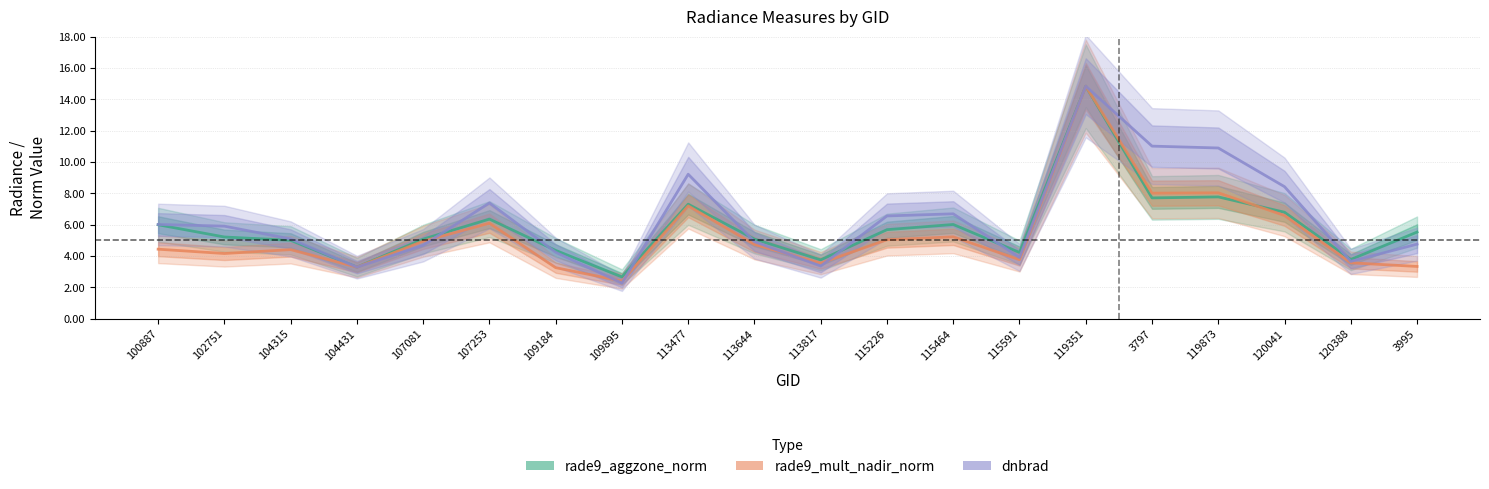

At which label does rade9_mult_nadir_norm reach its peak?

119351